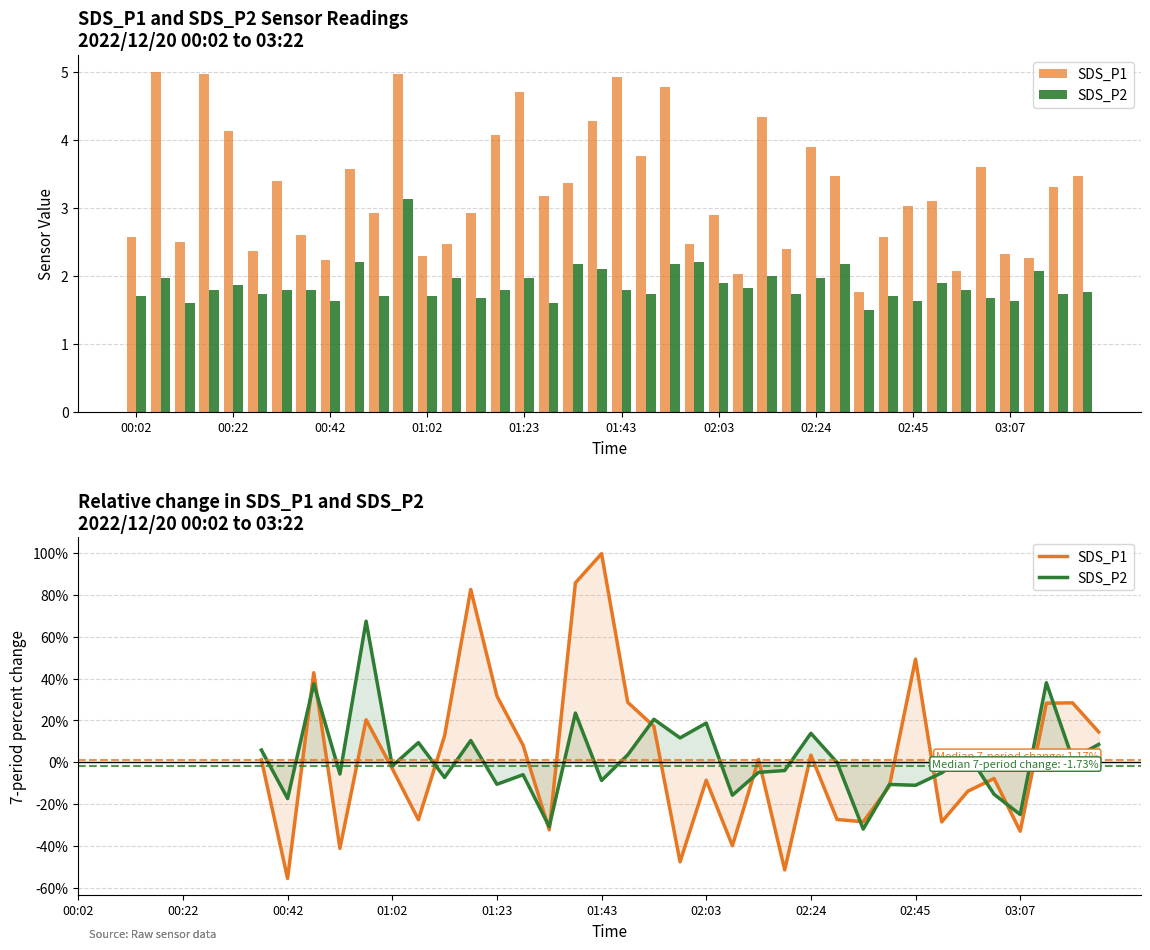

At which label is SDS_P1 closest to 22?

01:23